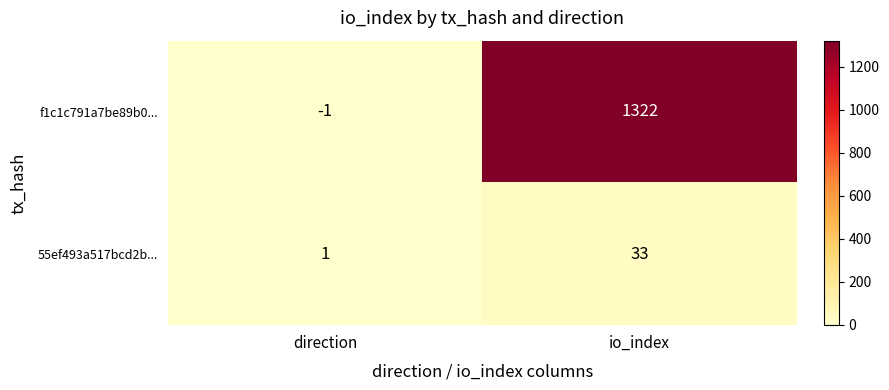

Reading left to right, list all the values displayed in this chart.

f1c1c791a7be89b0...: -1	1322
55ef493a517bcd2b...: 1	33